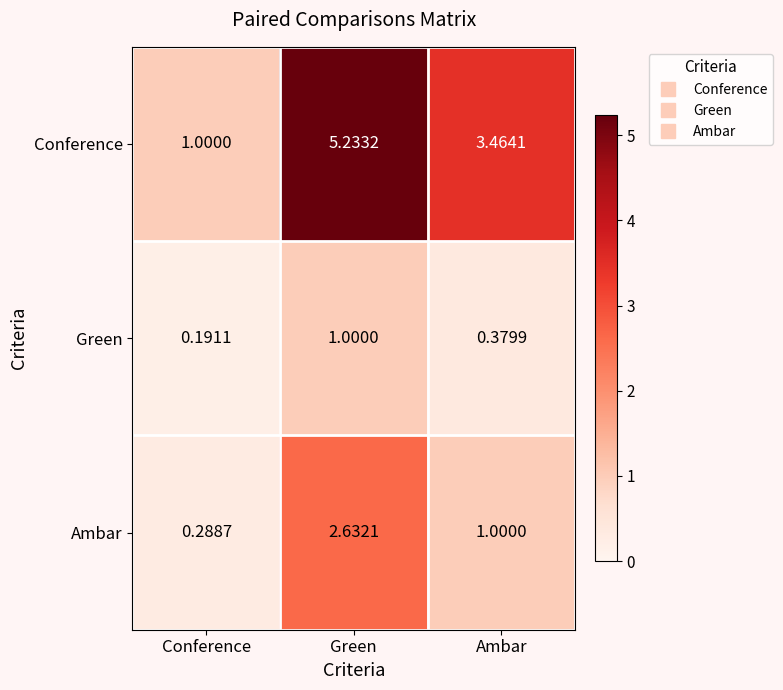

List the labels in order of Ambar value, largest first.

Green, Ambar, Conference